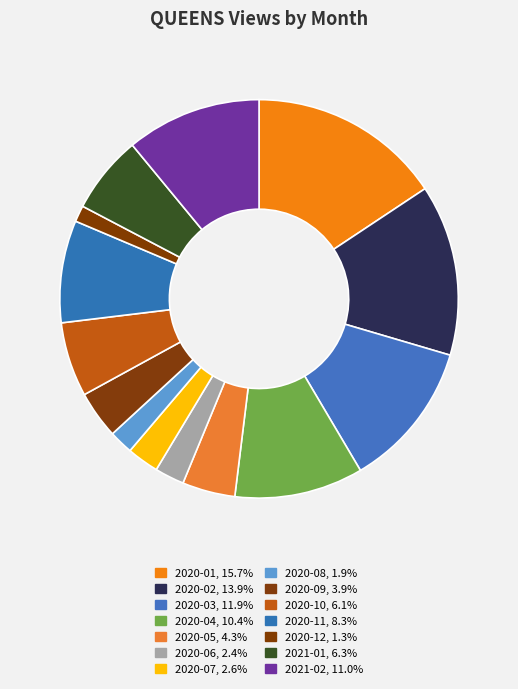

Count the number of slices in the pie.

14